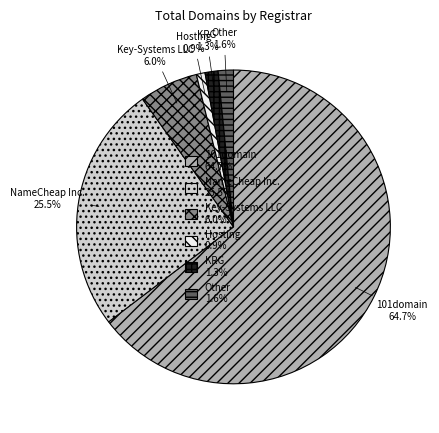

Between Other 1.6% and NameCheap Inc. 25.5%, which is larger?

NameCheap Inc. 25.5%